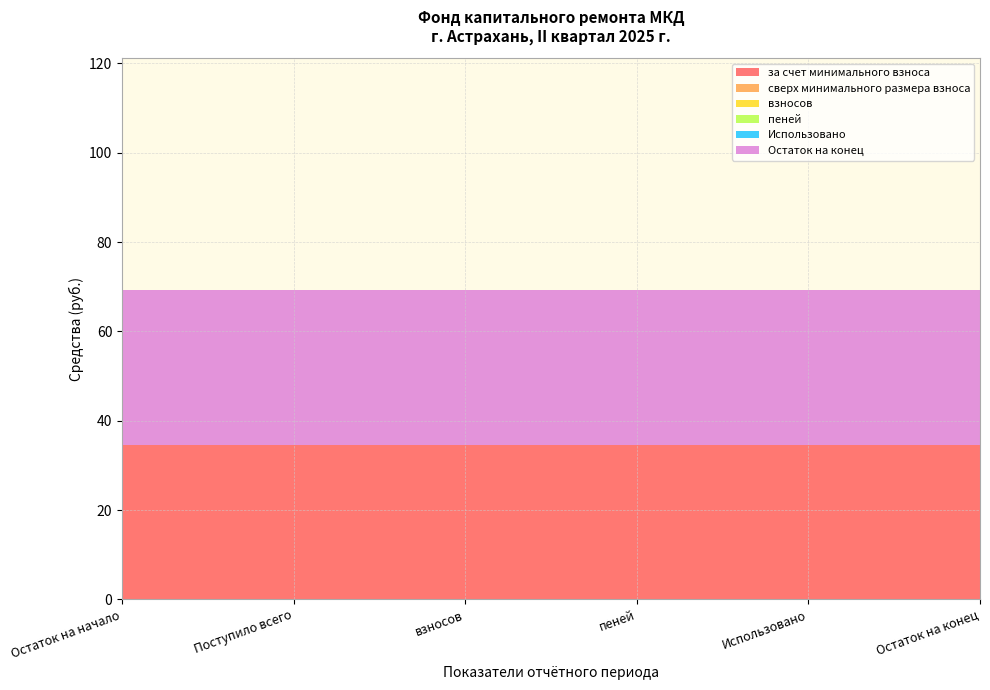

Reading left to right, transcribe all the data shown in this chart.

за счет минимального взноса: 34.6	34.6	34.6	34.6	34.6	34.6
сверх минимального размера взноса: 0.0	0.0	0.0	0.0	0.0	0.0
взносов: 0.0	0.0	0.0	0.0	0.0	0.0
пеней: 0.0	0.0	0.0	0.0	0.0	0.0
Использовано: 0.0	0.0	0.0	0.0	0.0	0.0
Остаток на конец: 34.6	34.6	34.6	34.6	34.6	34.6